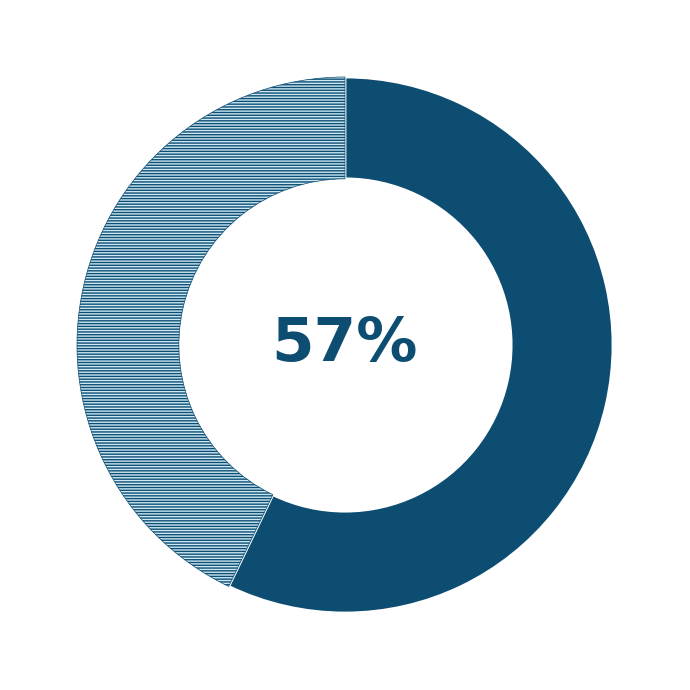

Does any single category account for the majority?

Yes